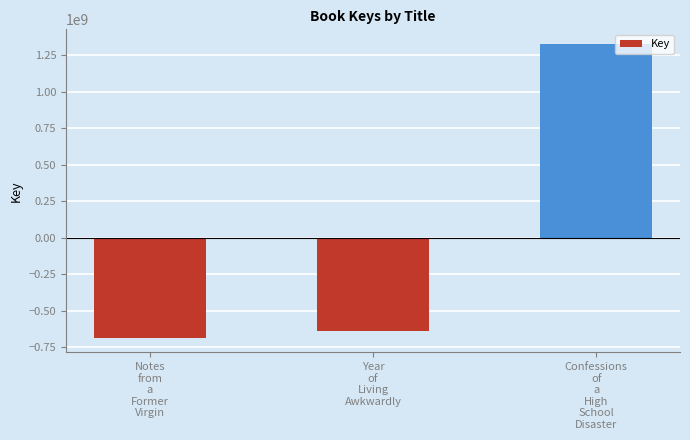

What is the minimum value shown in the chart?

-685012427.7